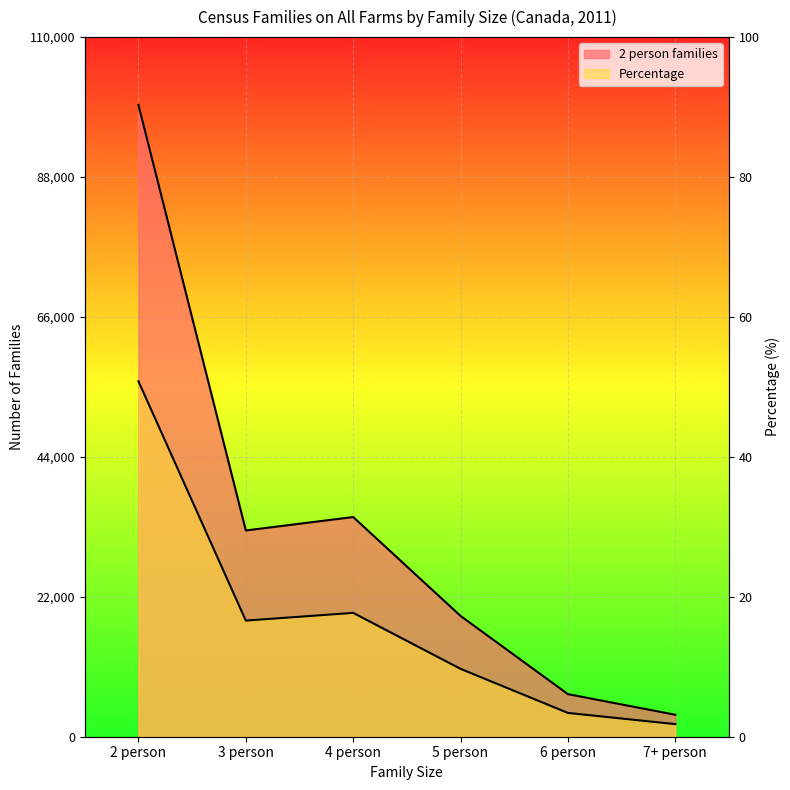

What is the highest value of the 2 person families series?

99335